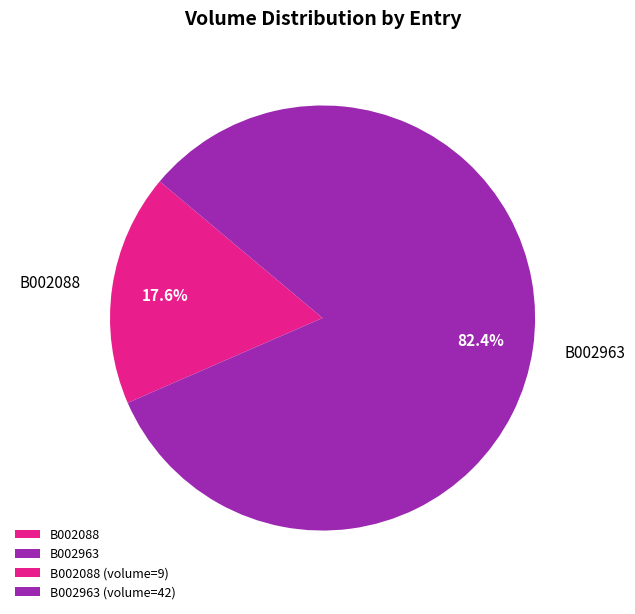

How many slices are in this pie chart?

2